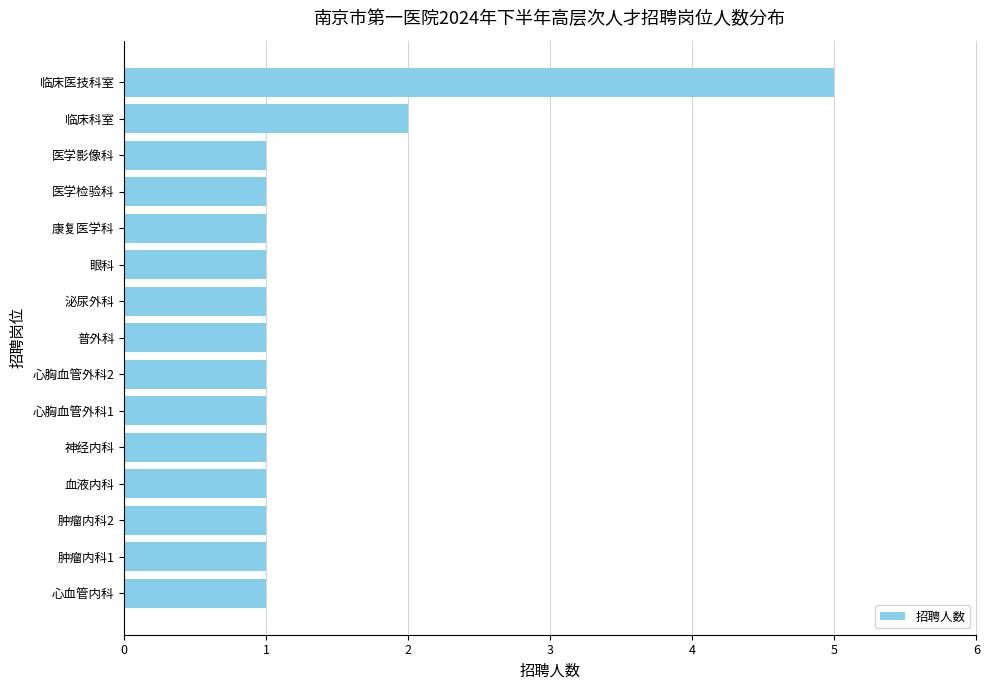

How many values are between 1 and 2?

14